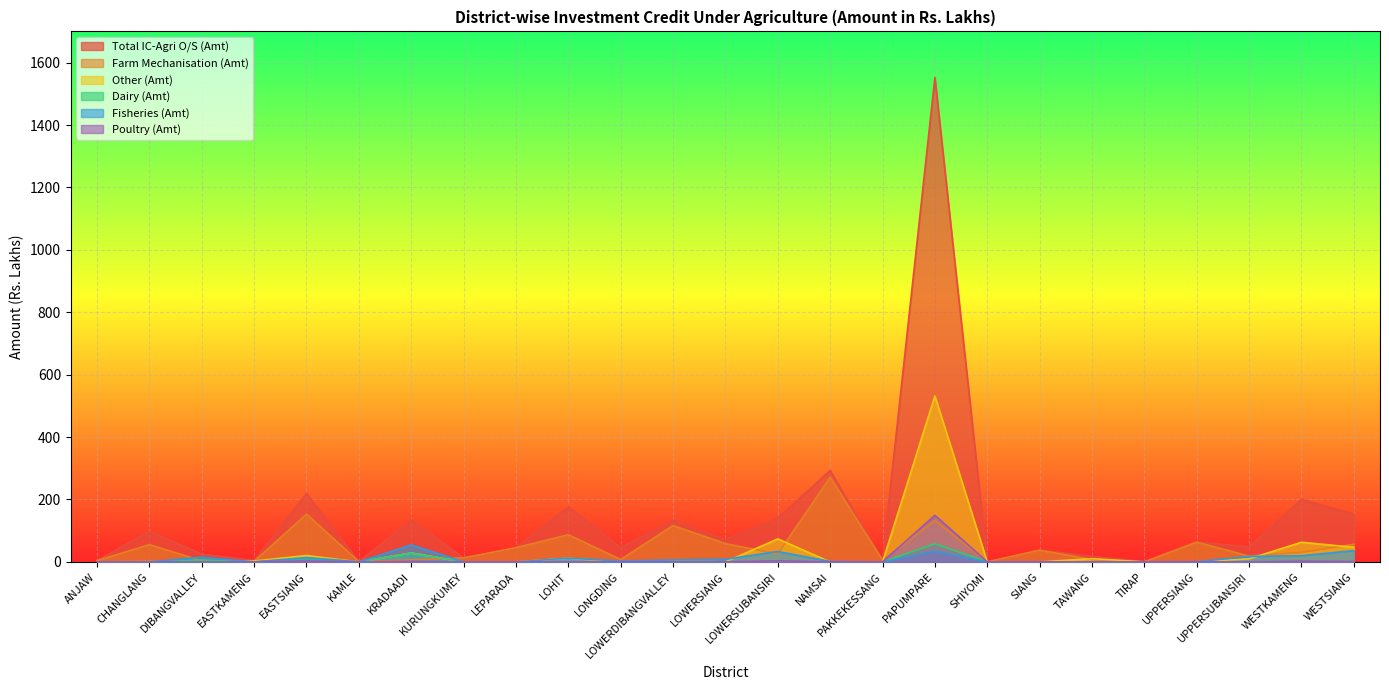

What position from the right is PAPUMPARE?

9